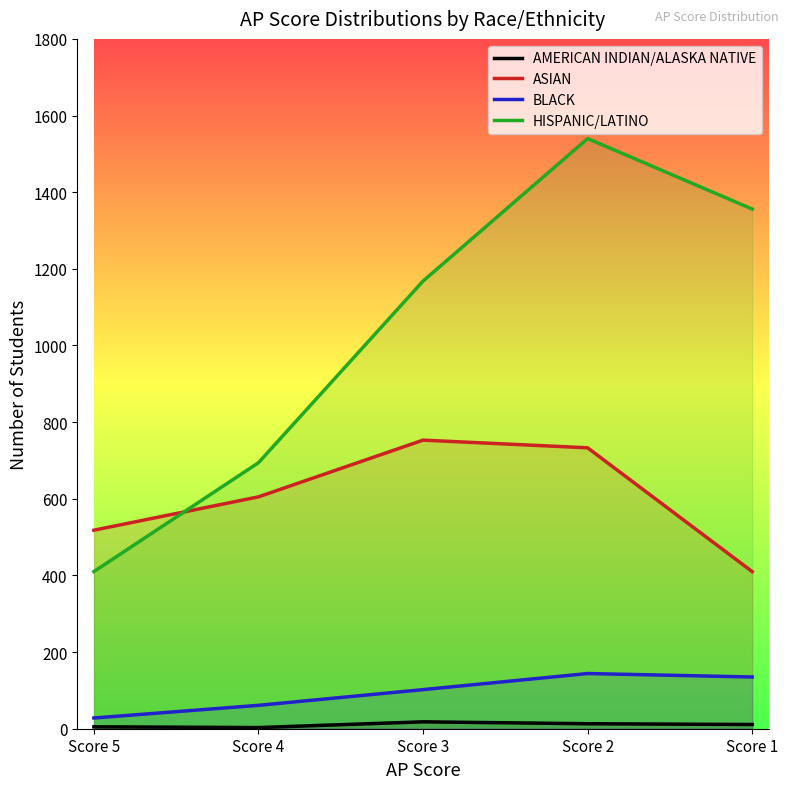

At which label does ASIAN first exceed 605?

Score 3